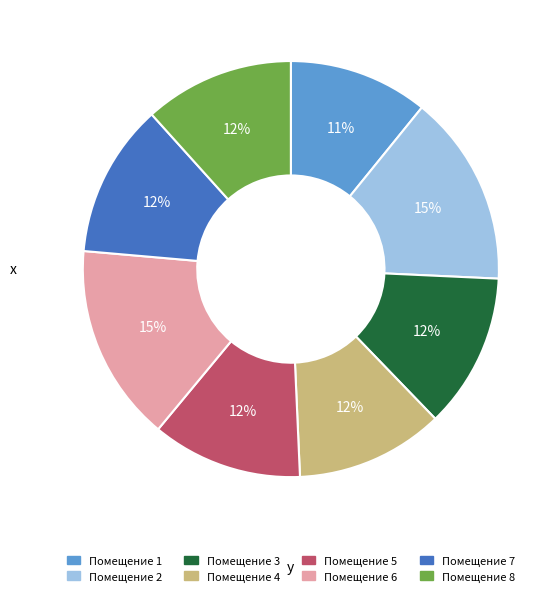

How many segments does this pie chart have?

8